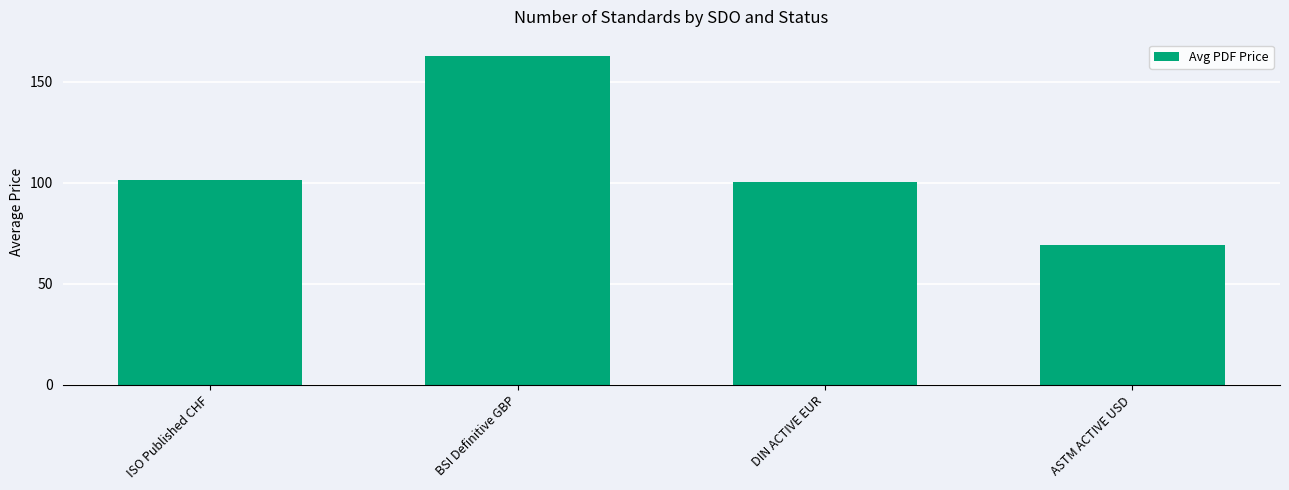

What is the ratio of the value at BSI Definitive GBP to the value at ISO Published CHF?

1.6